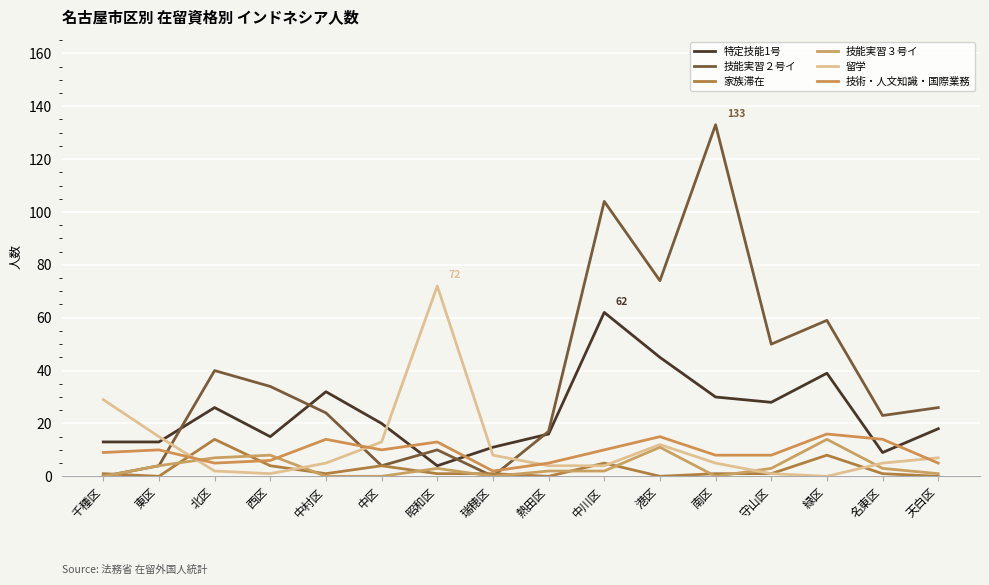

Reading left to right, transcribe all the data shown in this chart.

特定技能1号: 13	13	26	15	32	20	4	11	16	62	45	30	28	39	9	18
技能実習２号イ: 0	4	40	34	24	4	10	0	17	104	74	133	50	59	23	26
家族滞在: 1	0	14	4	1	4	1	1	0	5	0	1	1	8	1	0
技能実習３号イ: 0	4	7	8	0	0	3	0	2	2	11	0	3	14	3	1
留学: 29	15	2	1	5	13	72	8	4	4	12	5	1	0	5	7
技術・人文知識・国際業務: 9	10	5	6	14	10	13	2	5	10	15	8	8	16	14	5